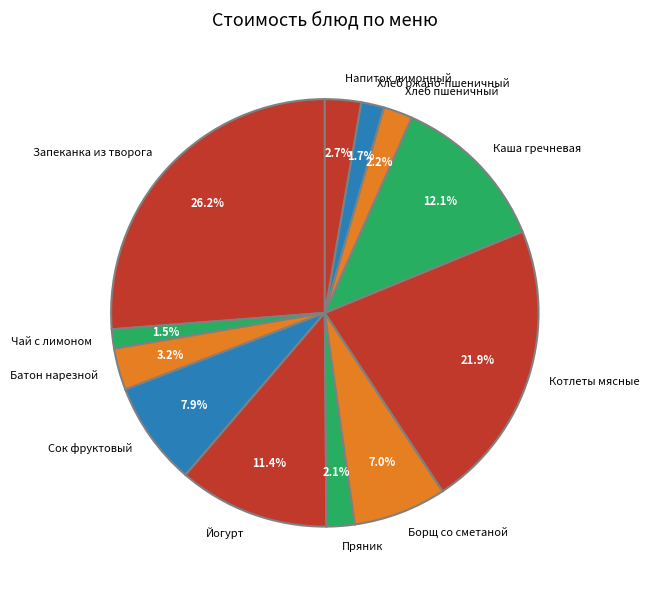

How many slices are in this pie chart?

12